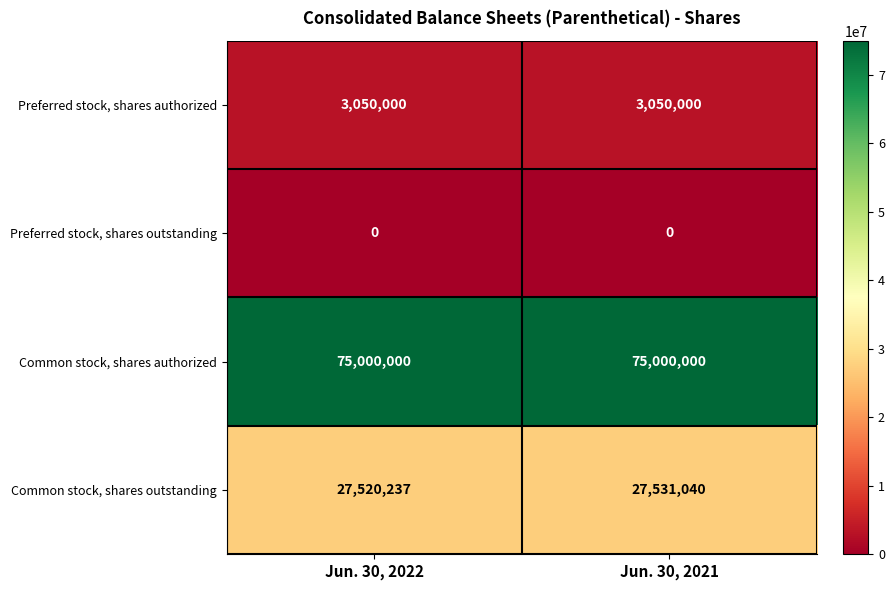

What is the greatest value displayed?

75000000